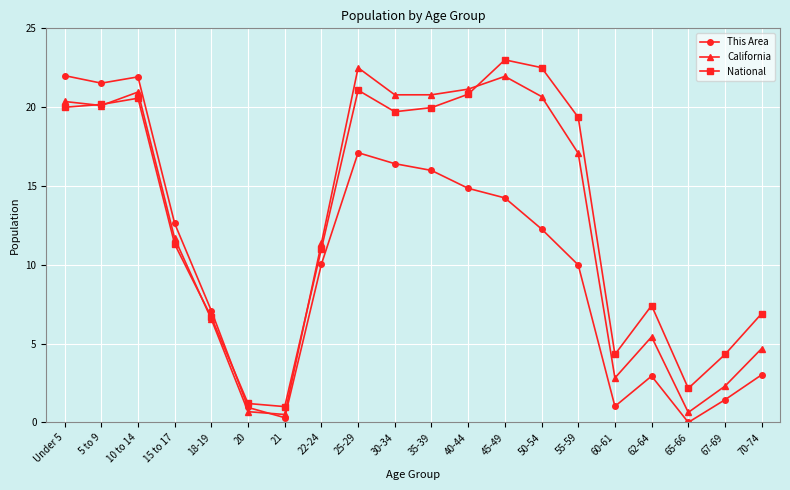

What is the average value of the This Area series?

10.3